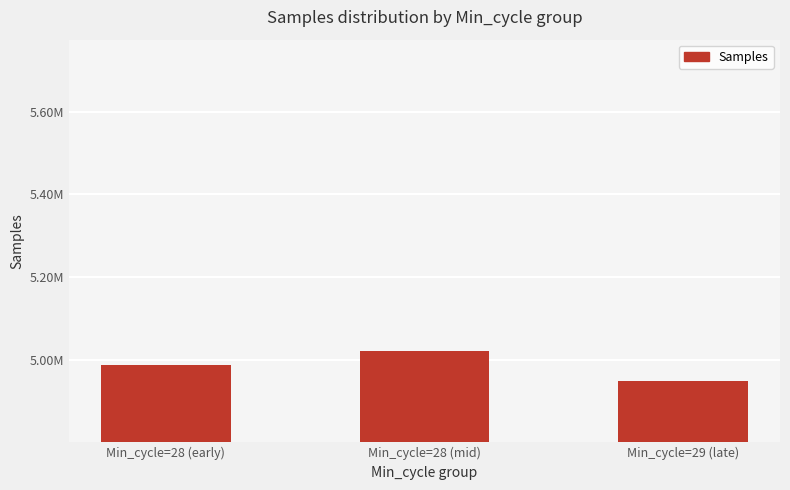

Does the chart contain any negative values?

No